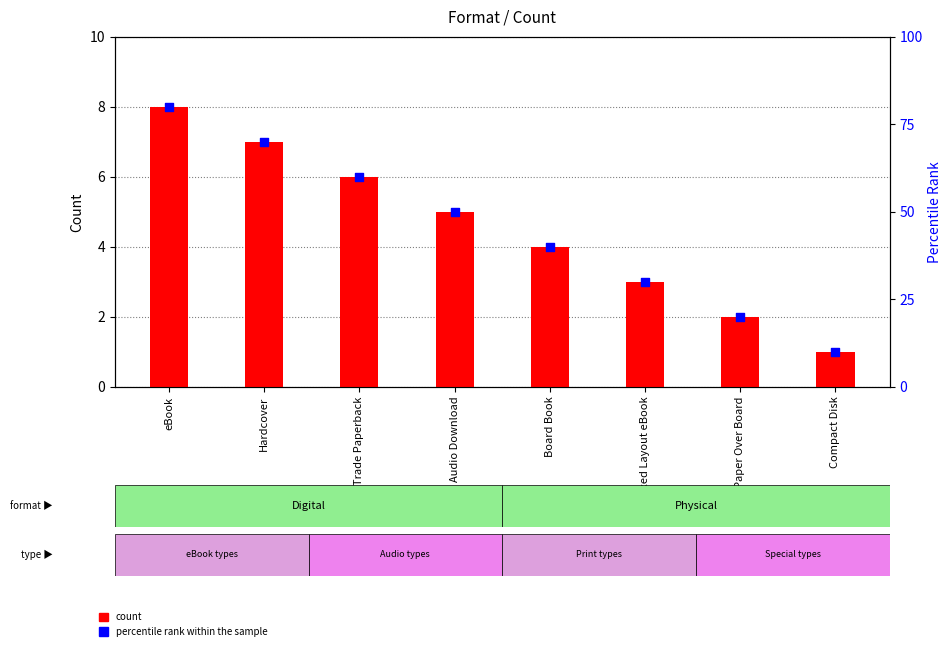

At how many categories does at least one series exceed 7?

8